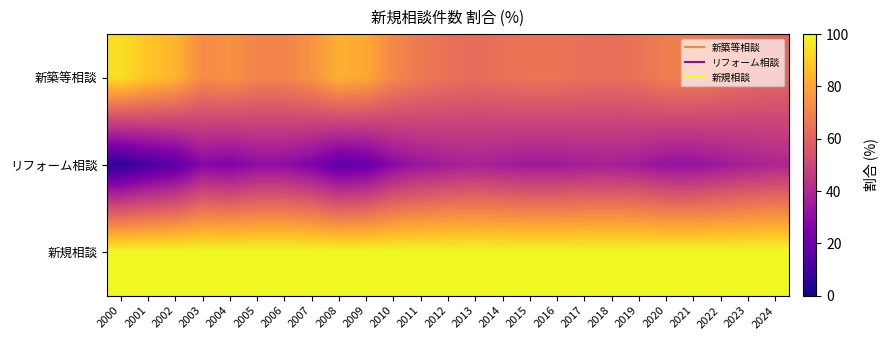

Between 2012 and 2017, which series saw the biggest shift?

新築等相談